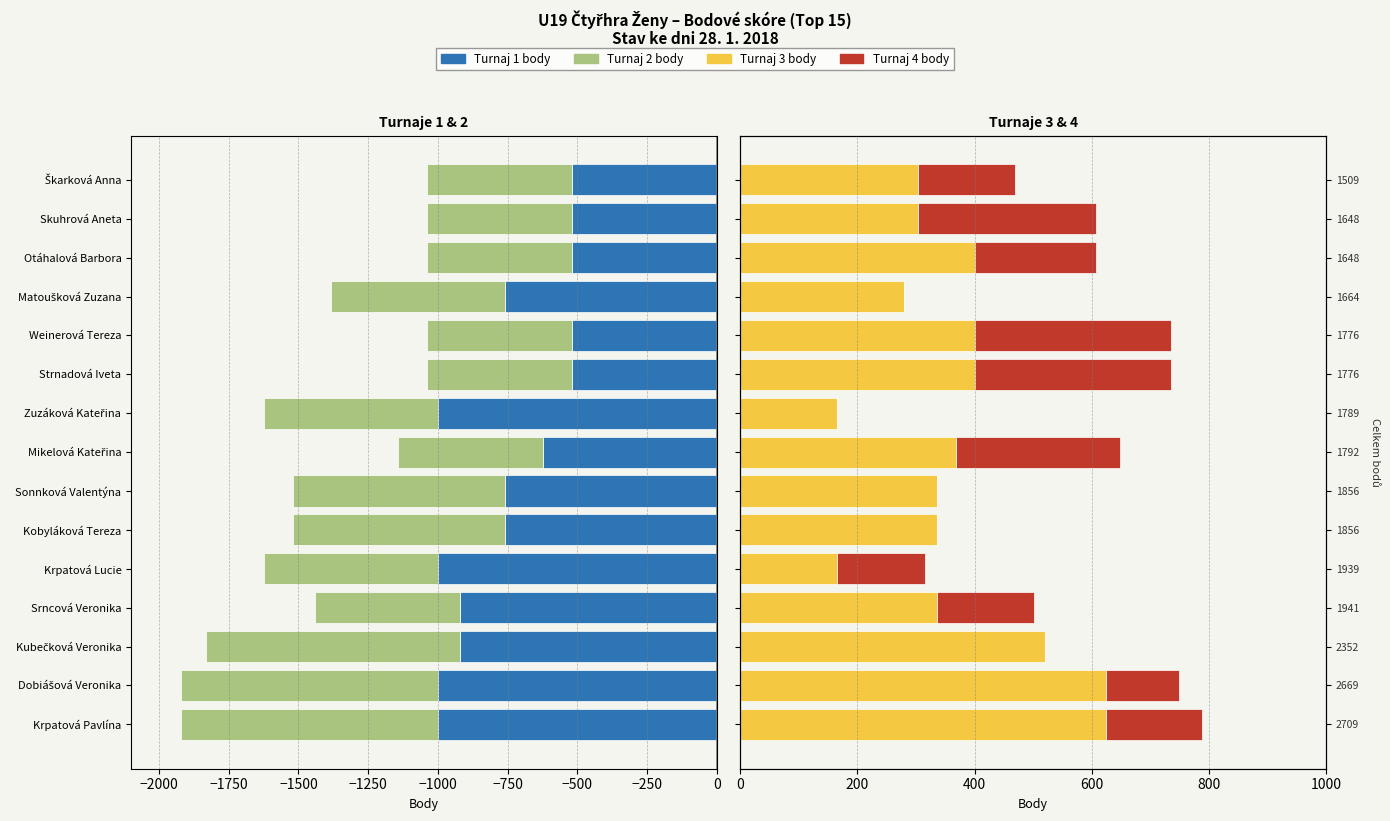

Reading left to right, list all the values displayed in this chart.

Tournament 1 pts: -1000	-1000	-920	-920	-1000	-760	-760	-624	-1000	-520	-520	-760	-520	-520	-520
Tournament 2 pts: -920	-920	-912	-520	-624	-760	-760	-520	-624	-520	-520	-624	-520	-520	-520
Tournament 3 pts: 624	624	520	336	165	336	336	368	165	400	400	280	400	304	304
Tournament 4 pts: 165	125	0	165	150	0	0	280	0	336	336	0	208	304	165